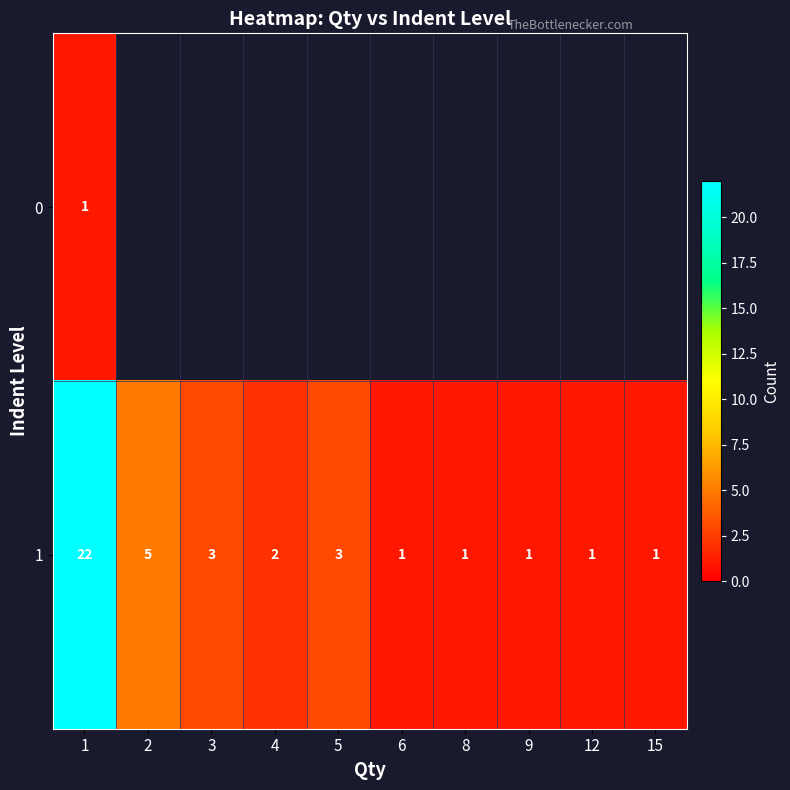

At which category does the chart reach its peak across all series?

1